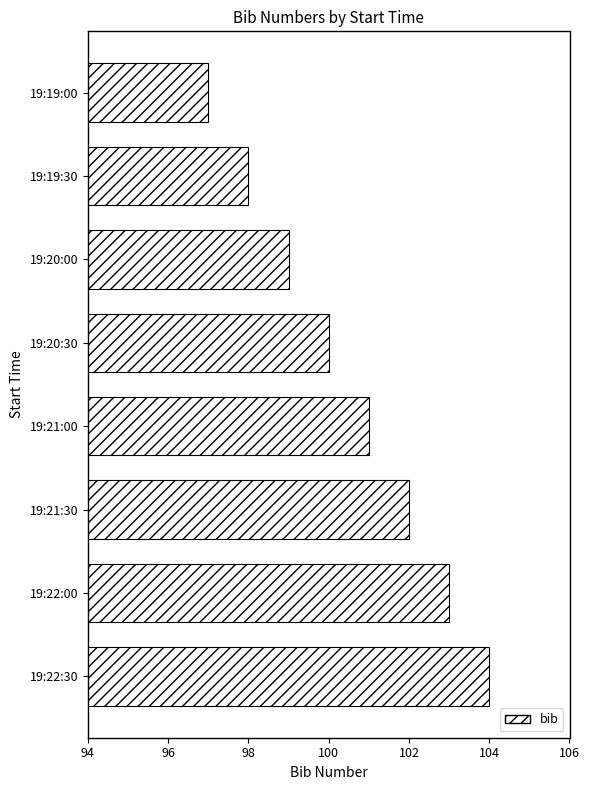

The chart shows a value of 59 at 19:20:30. True or false?

False